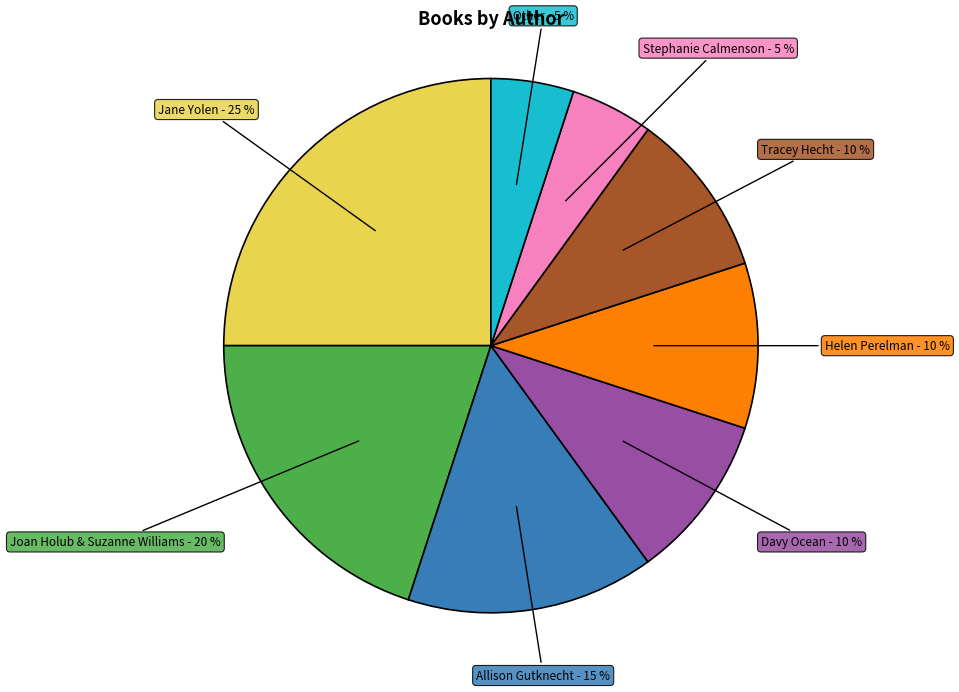

Does any single category account for the majority?

No